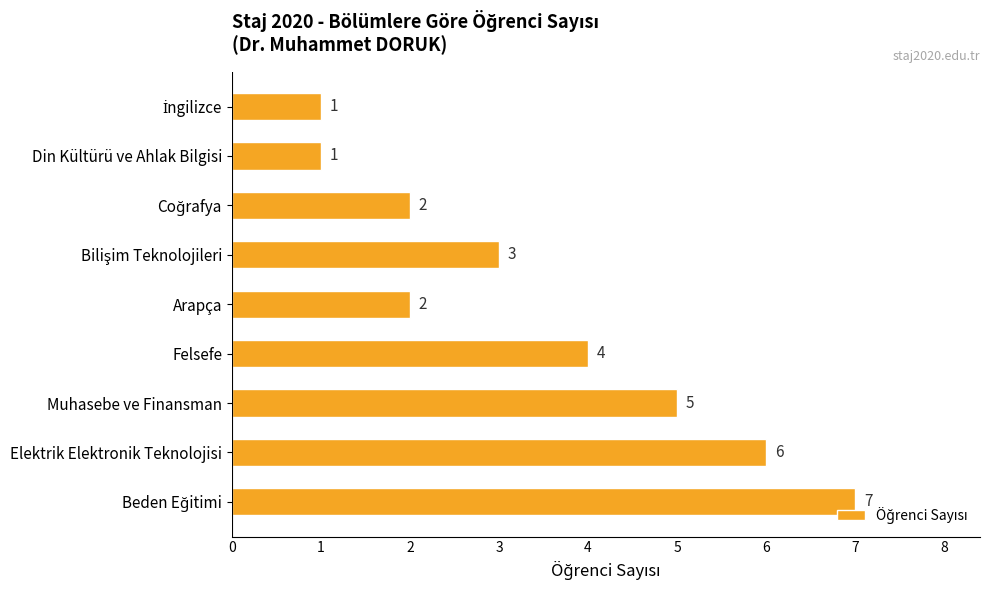

What is the average value?

3